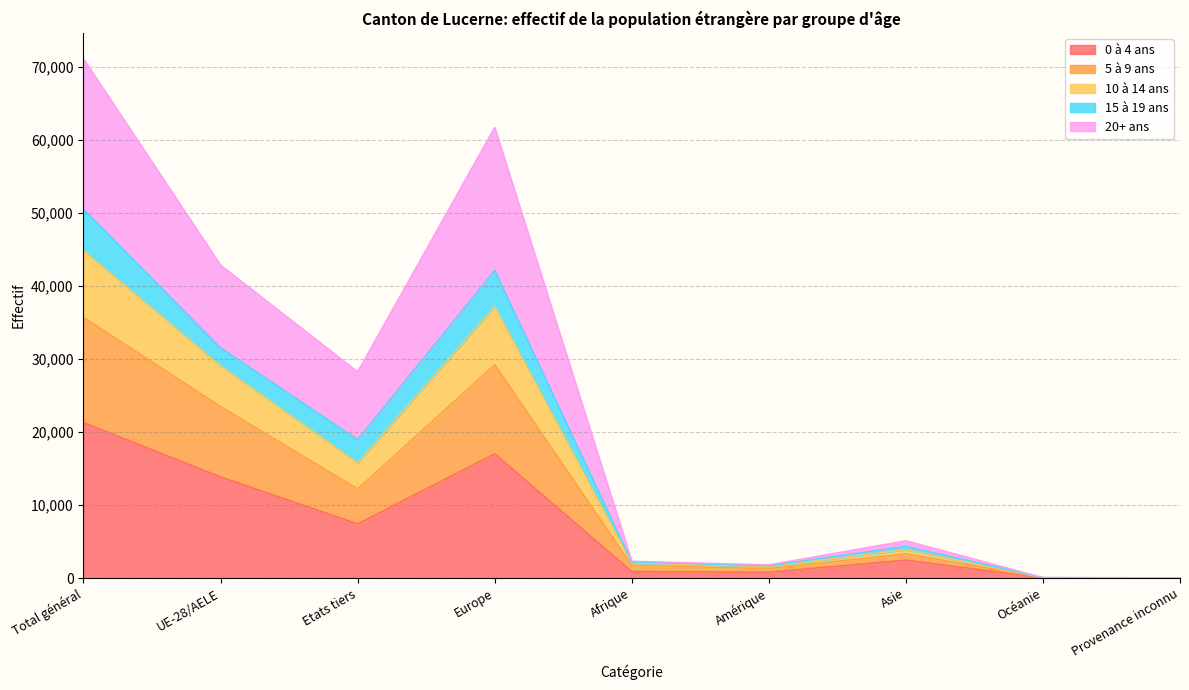

What is the total value across all series at Provenance inconnu?

51